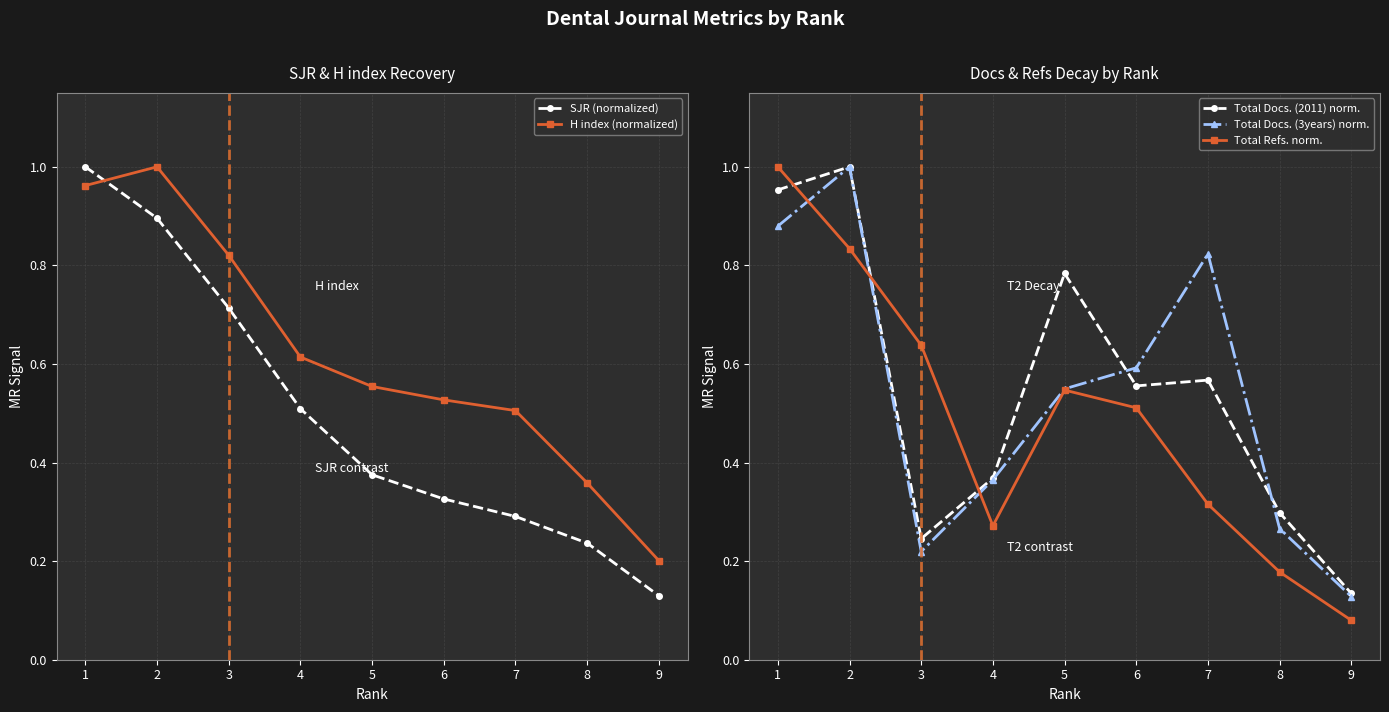

Which label corresponds to the largest value in the chart?

1